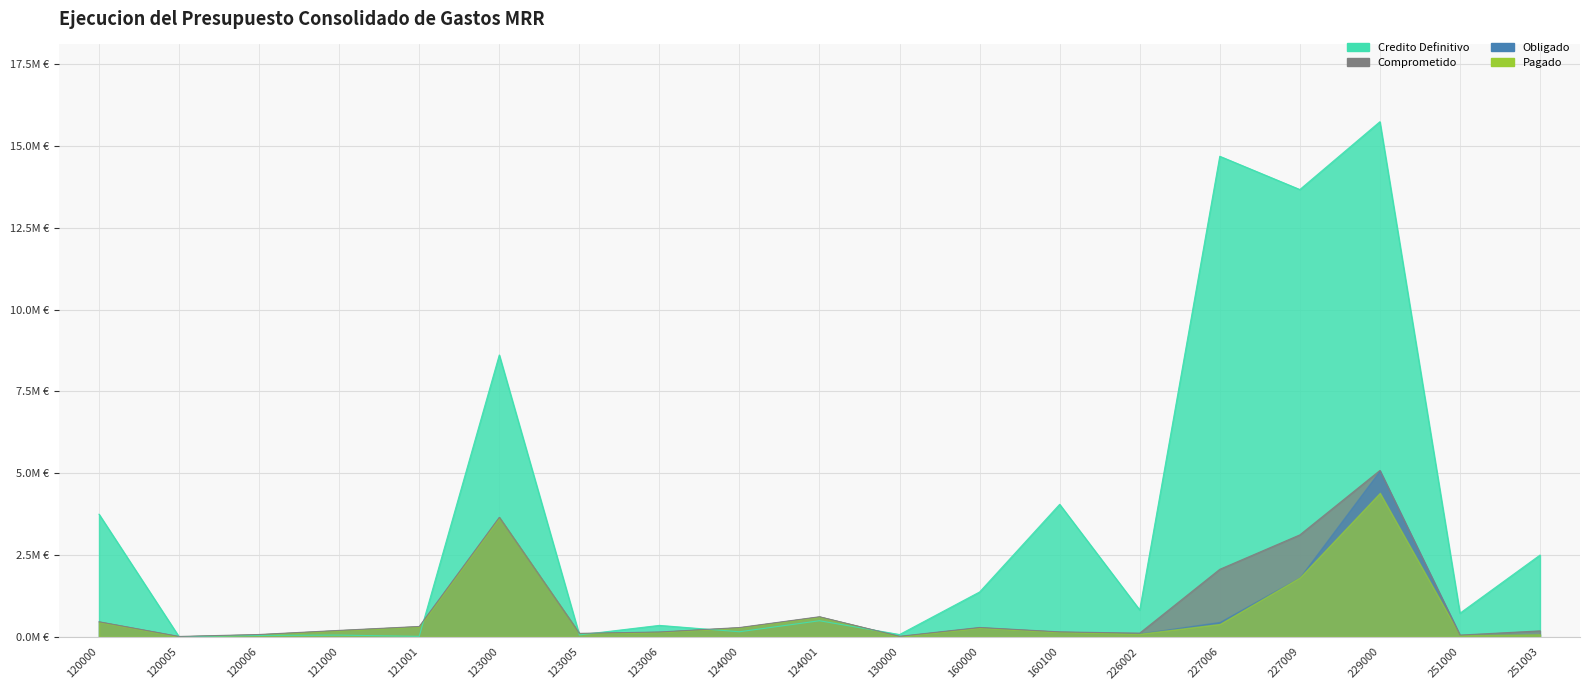

What is the approximate value of Comprometido at 124000?

0.3